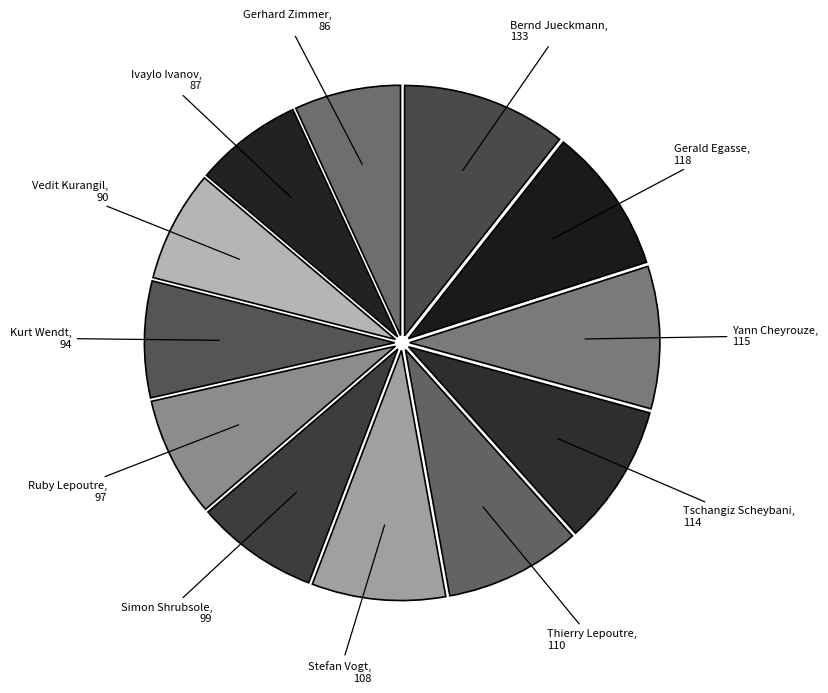

Is it true that Tschangiz Scheybani is 9% of the pie?

True